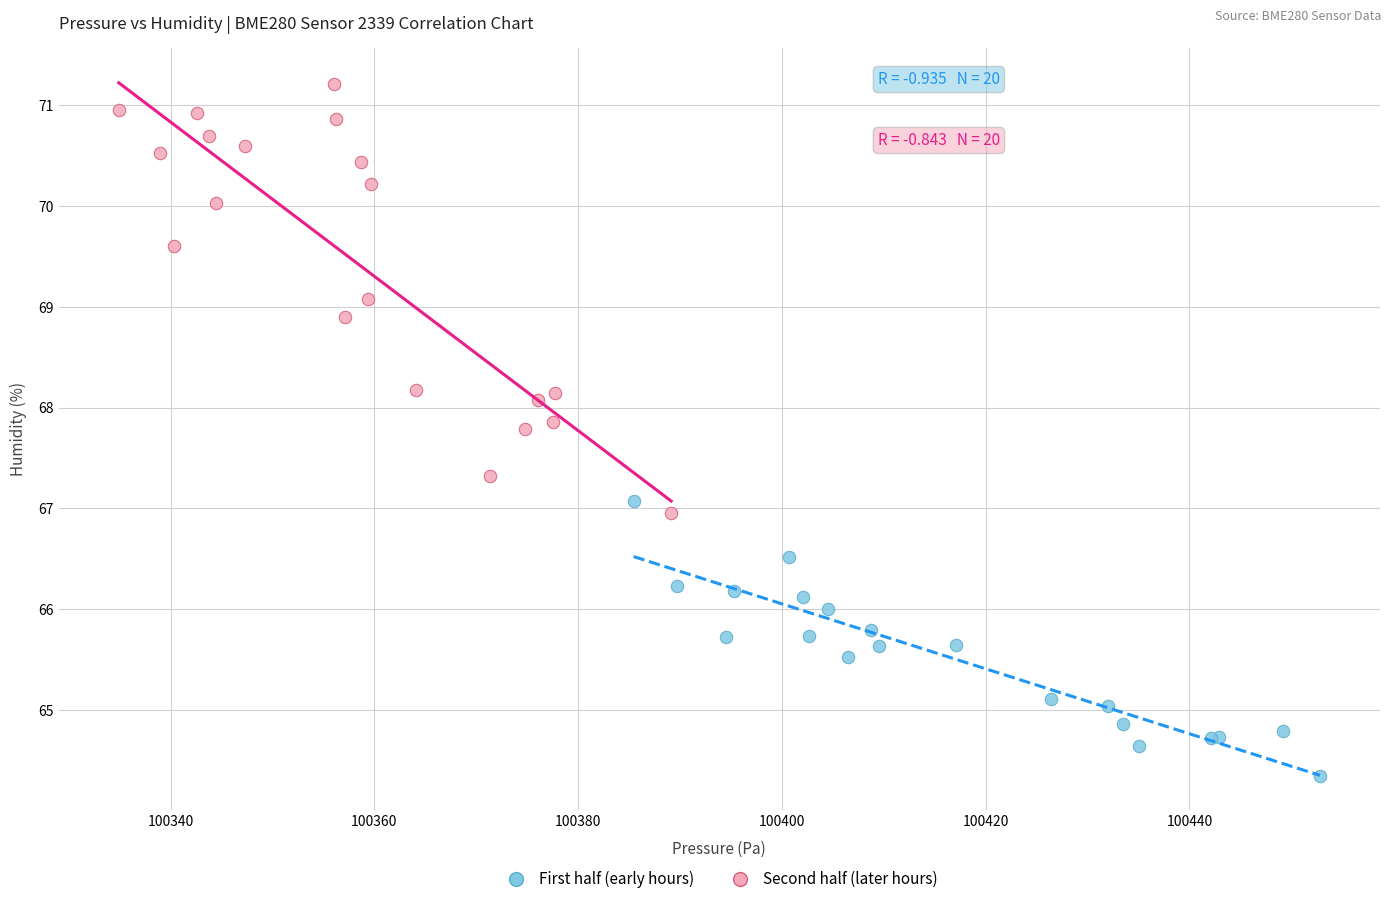

Which series contains the highest Y value?

Second half (later hours)